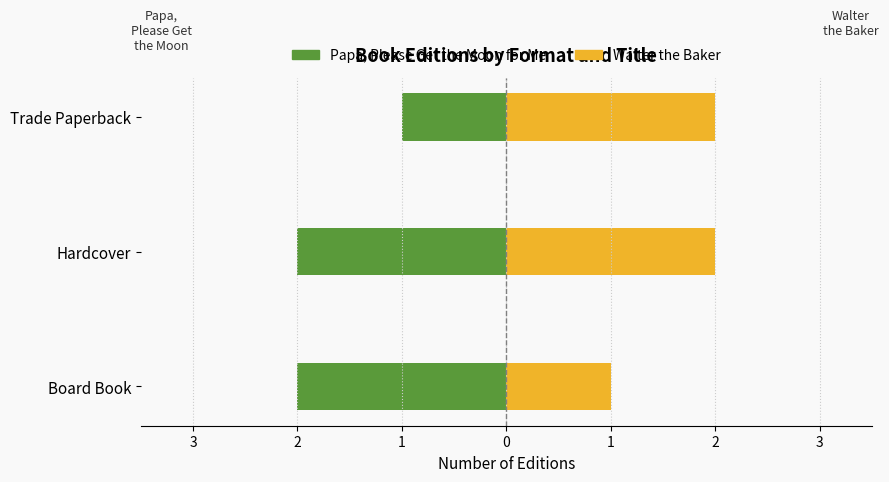

What is the difference between the second highest and minimum values in the Walter the Baker series?

1